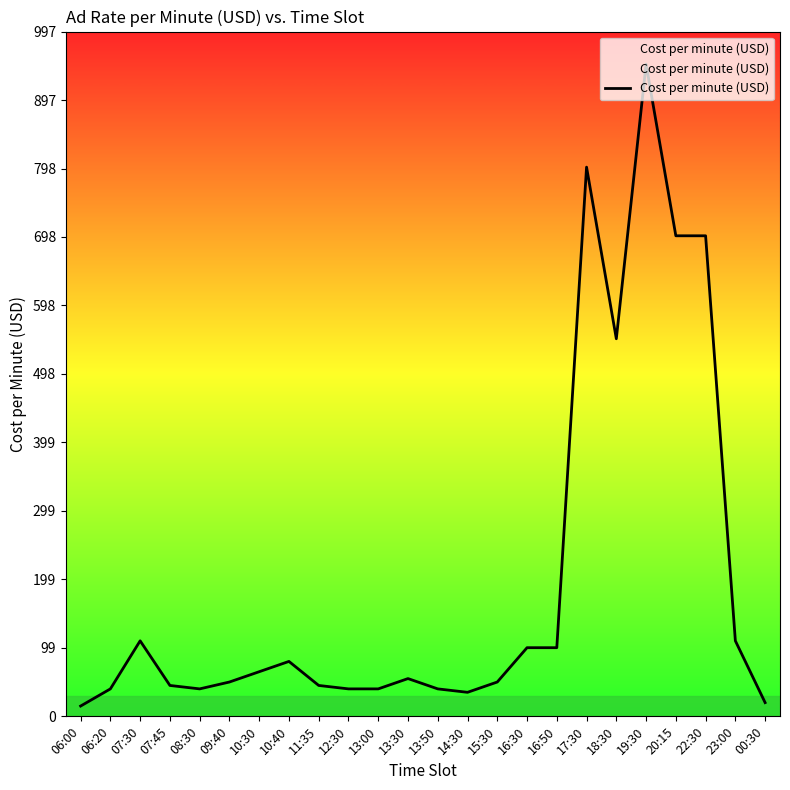

Reading right to left, list all the values displayed in this chart.

20	110	700	700	950	550	800	100	100	50	35	40	55	40	40	45	80	65	50	40	45	110	40	15